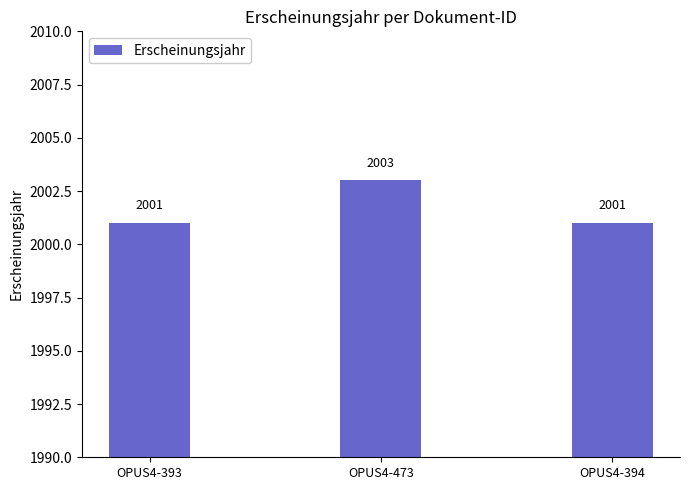

At which category does the chart reach its peak across all series?

OPUS4-473